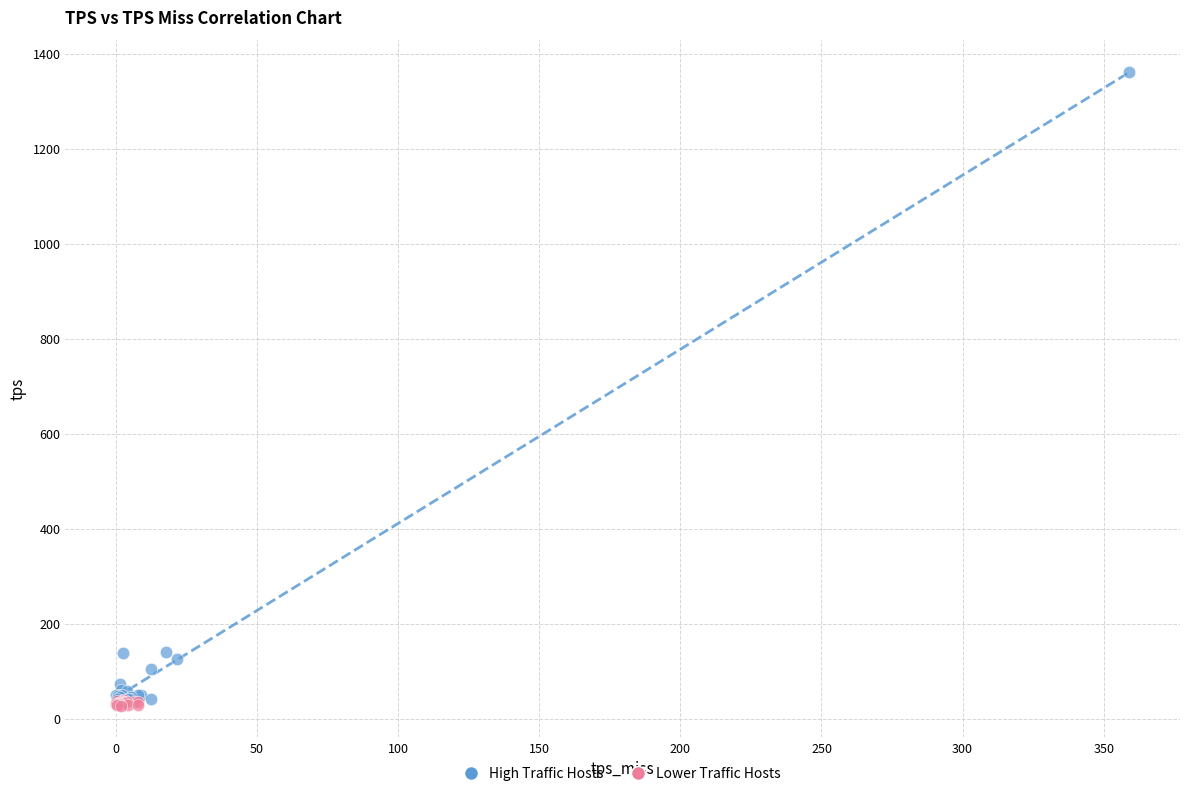

Which series has the largest Y range (max minus min)?

High Traffic Hosts